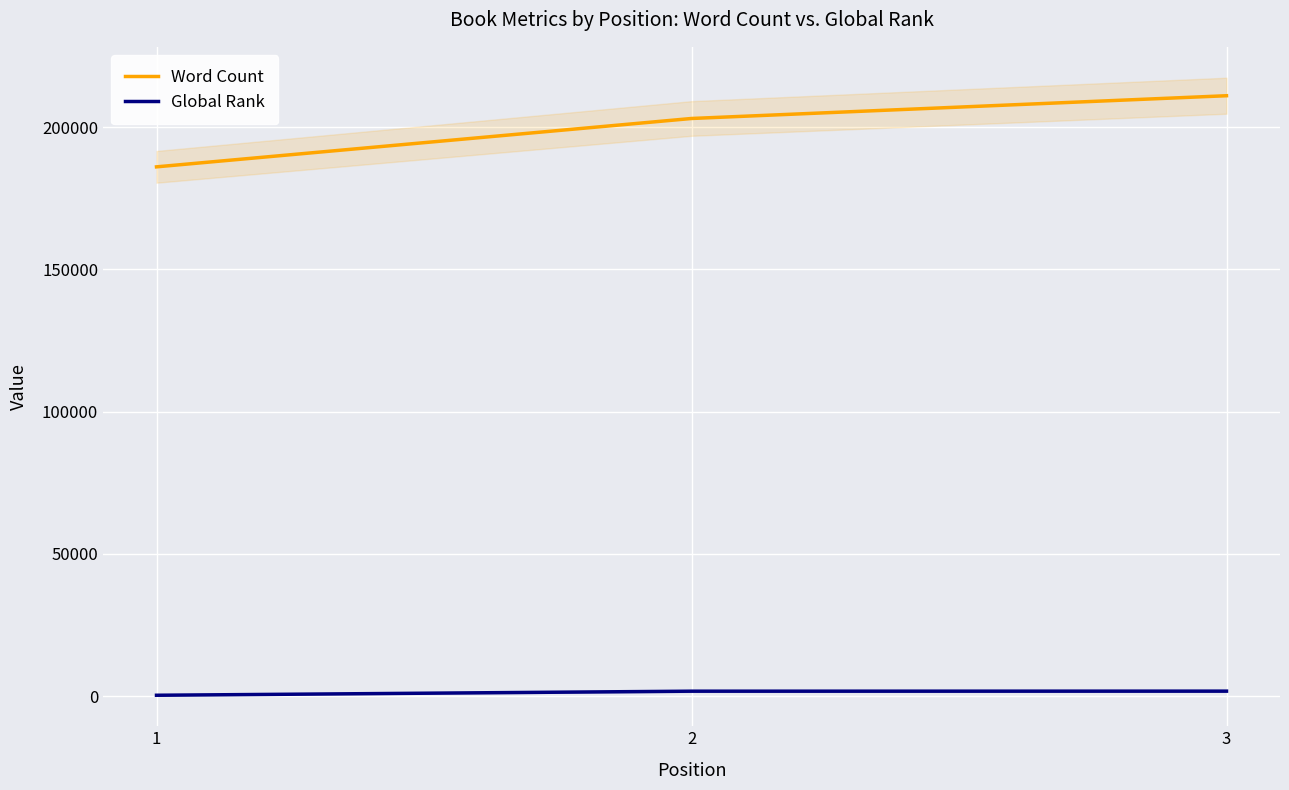

What is the lowest value of the Global Rank series?

267